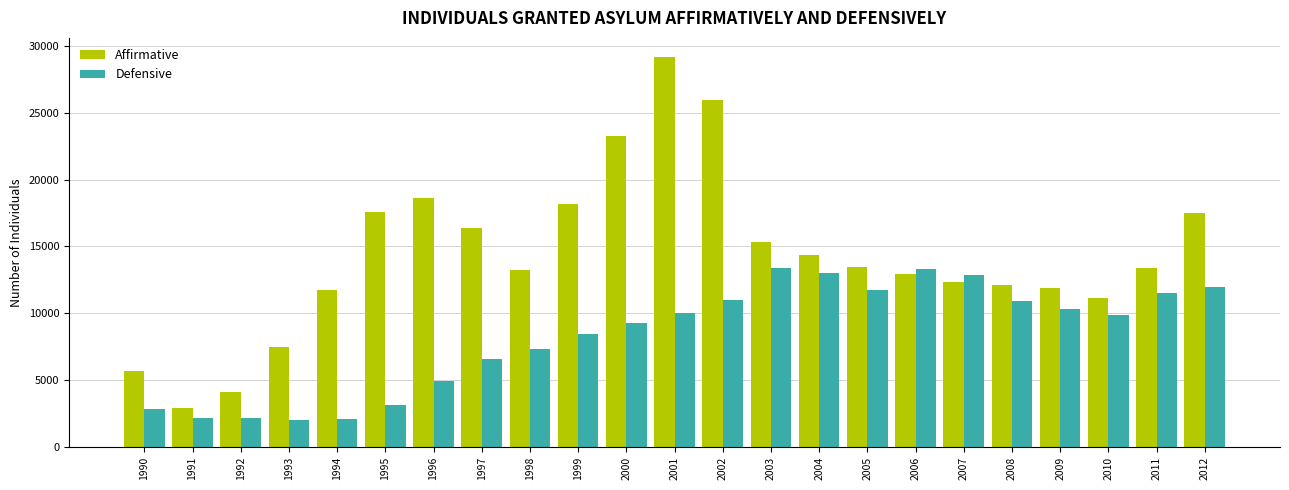

Which series has the widest spread of values?

Affirmative